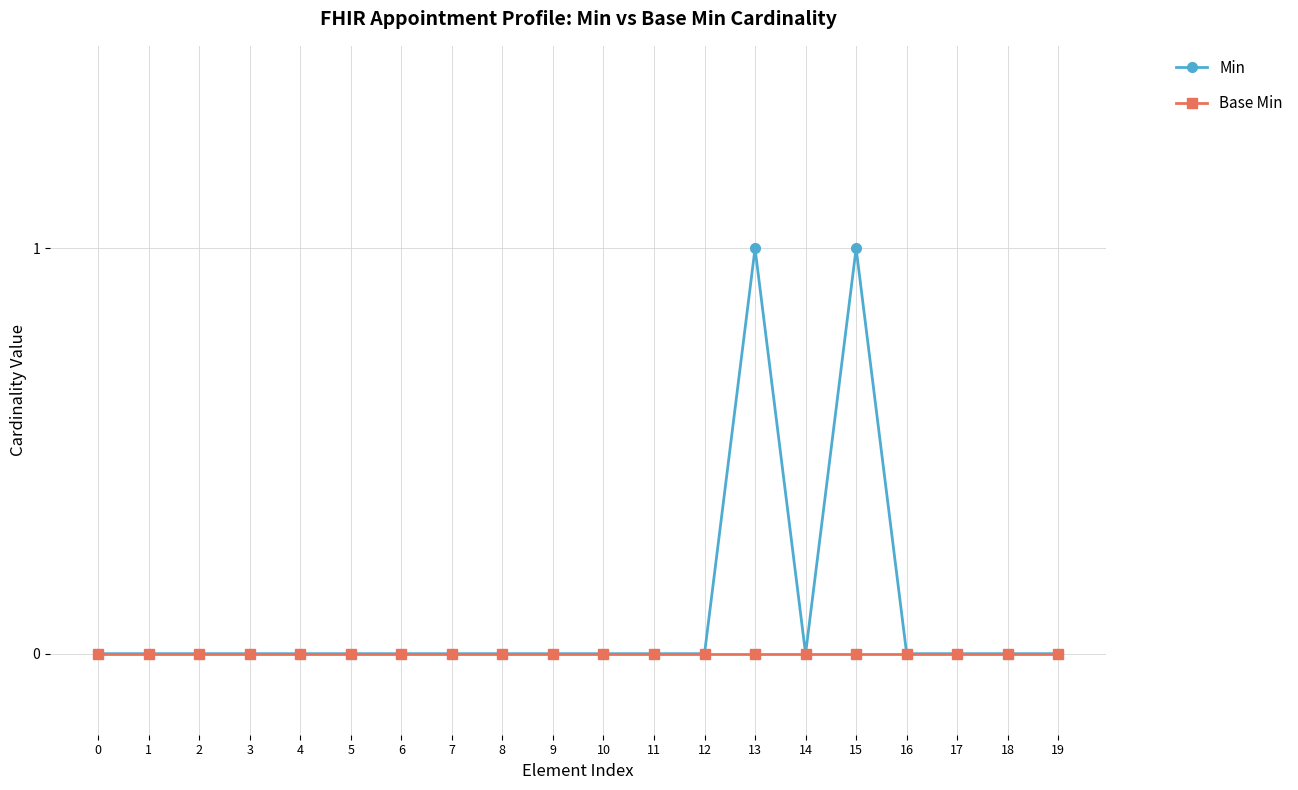

List the series in order of their overall mean, highest first.

Min, Base Min